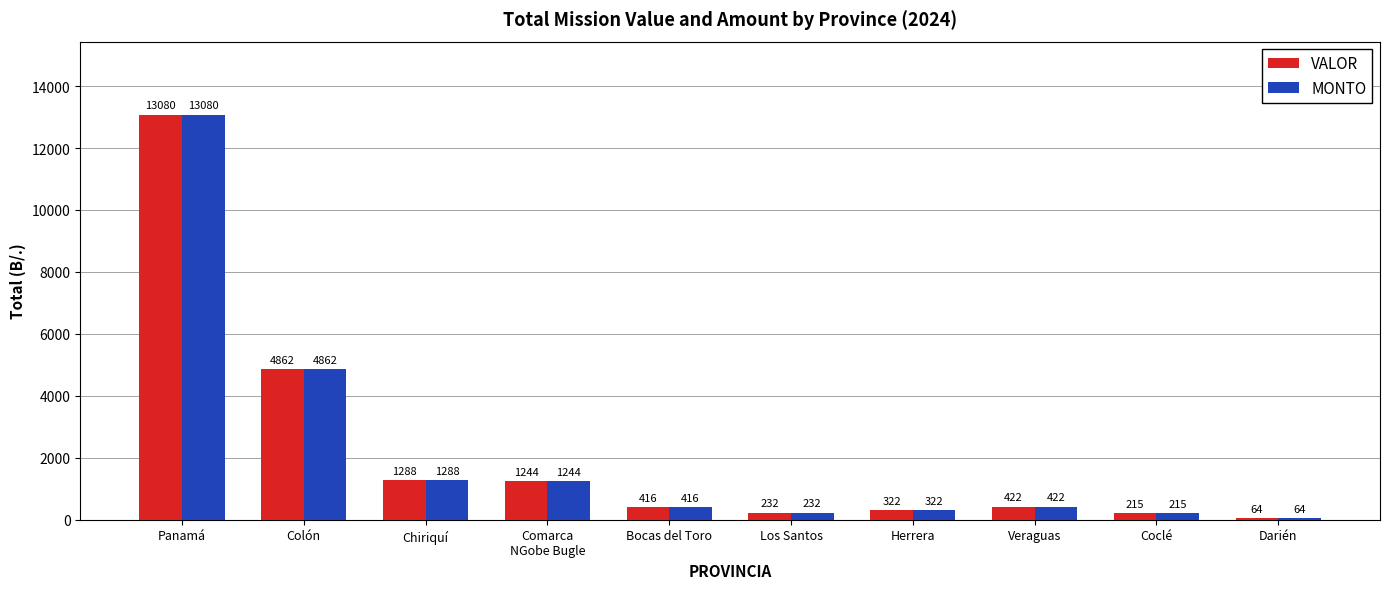

What is the label of the 4th bar from the right?

Herrera